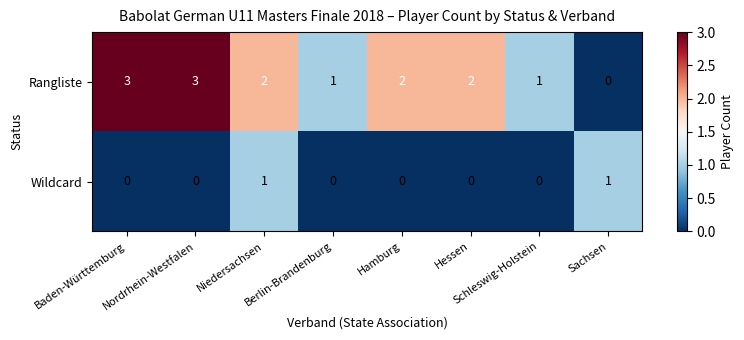

What is the difference between the maximum and minimum values in the Rangliste series?

3